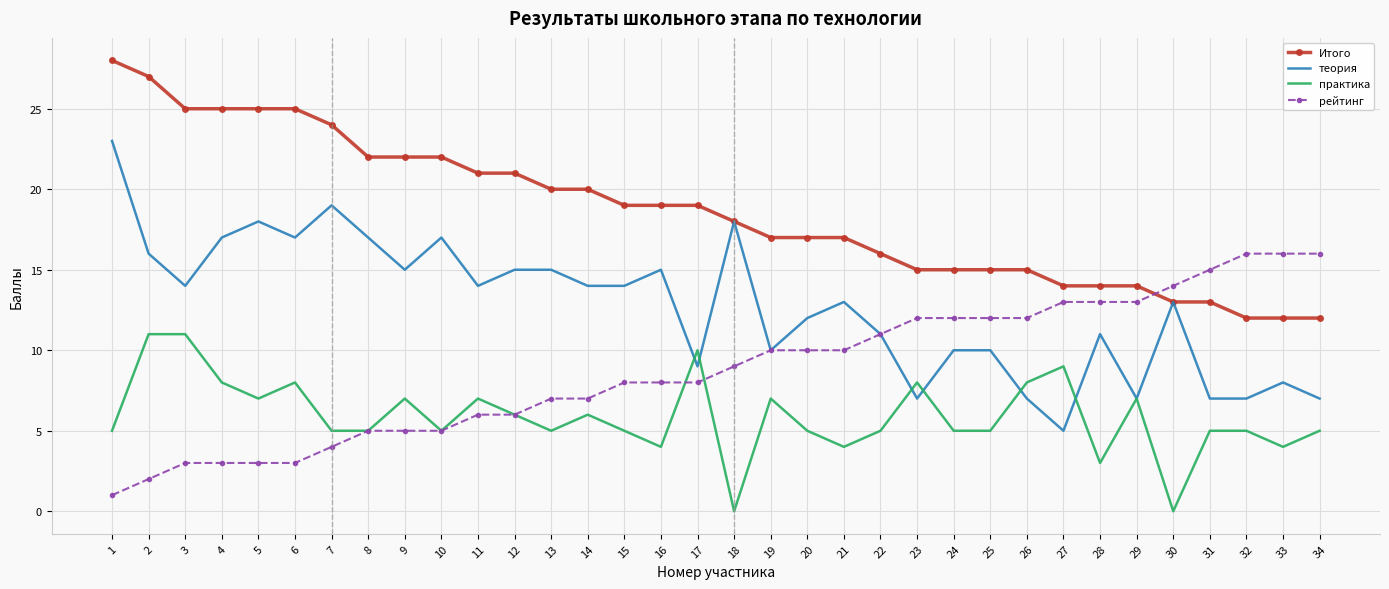

List the series in order of their overall mean, lowest first.

практика, рейтинг, теория, Итого